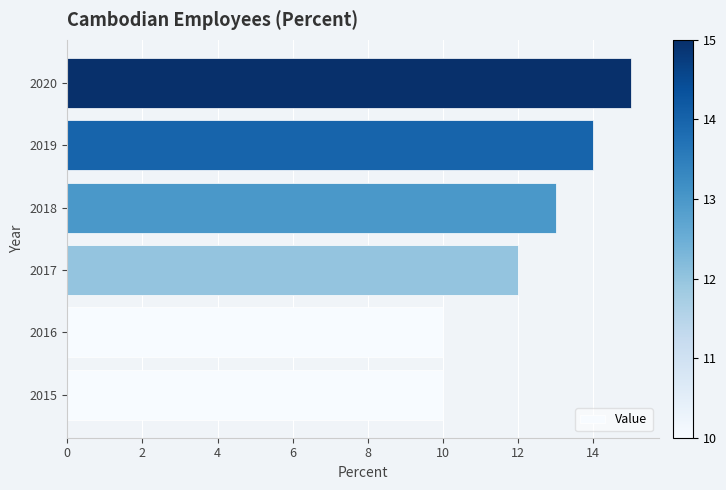

What is the ratio of the value at 2019 to the value at 2020?

0.9